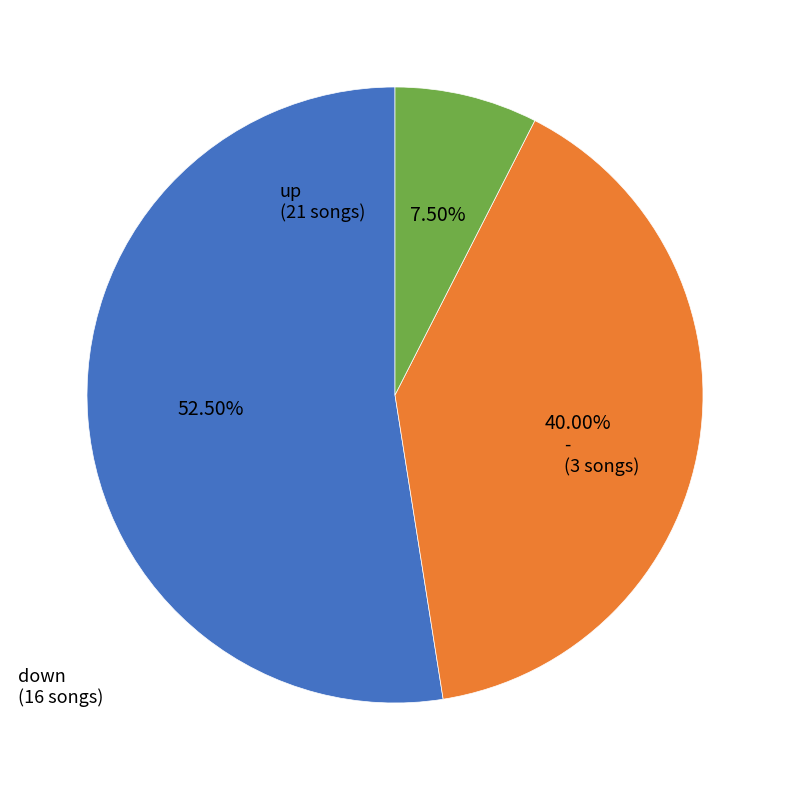

Is there any slice that represents more than half of the pie?

Yes